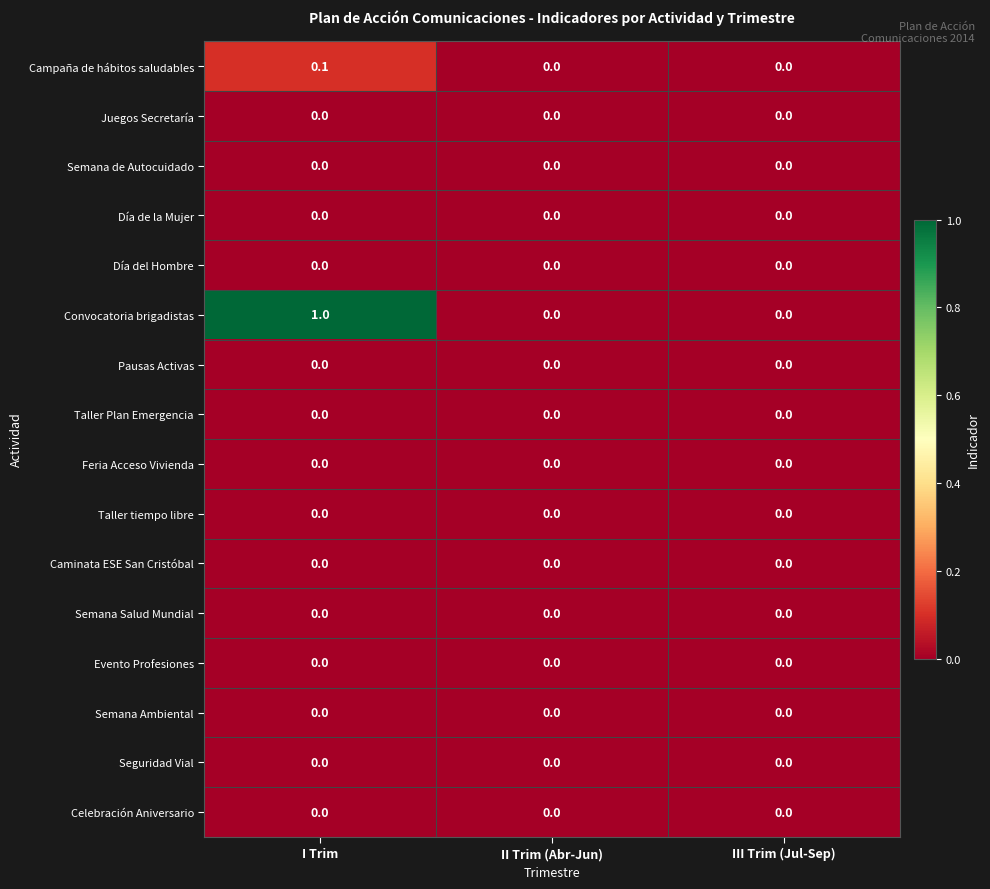

At which category is the sum across all series the highest?

I Trim